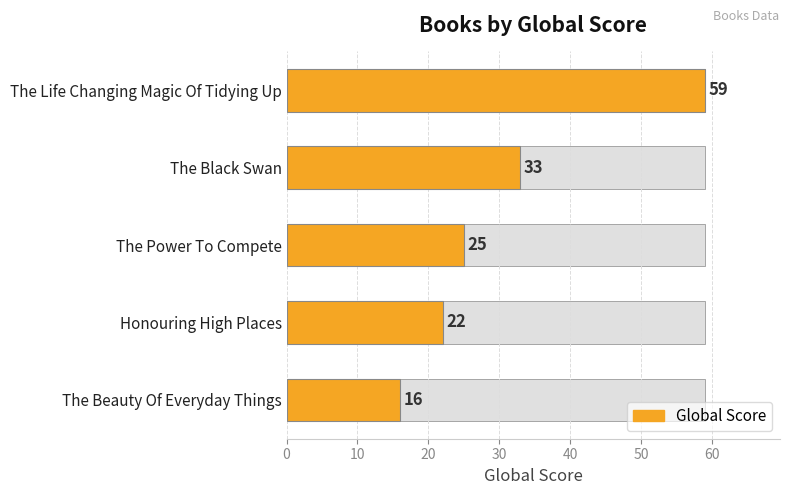

Reading left to right, what are all the values shown in this chart?

59	33	25	22	16